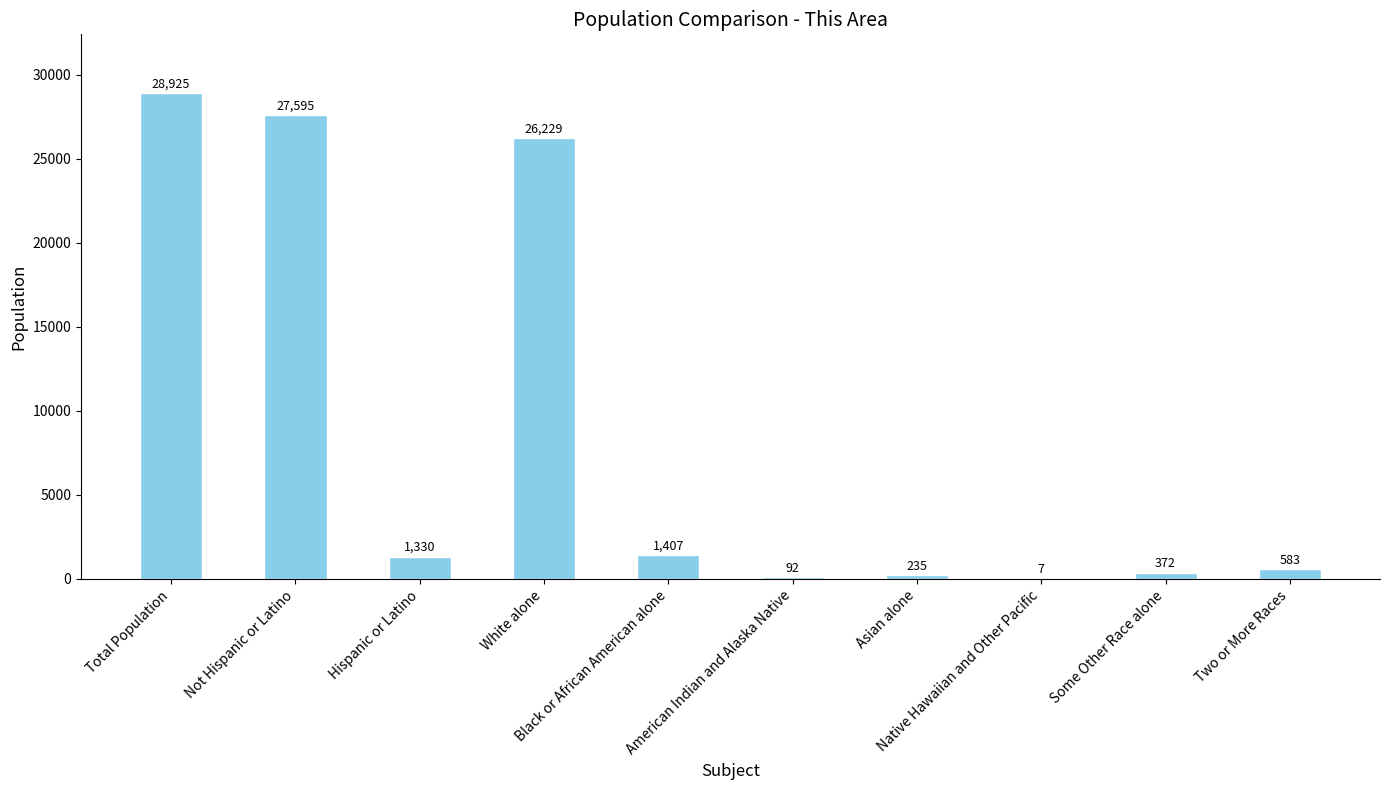

How many distinct data groups are displayed?

1